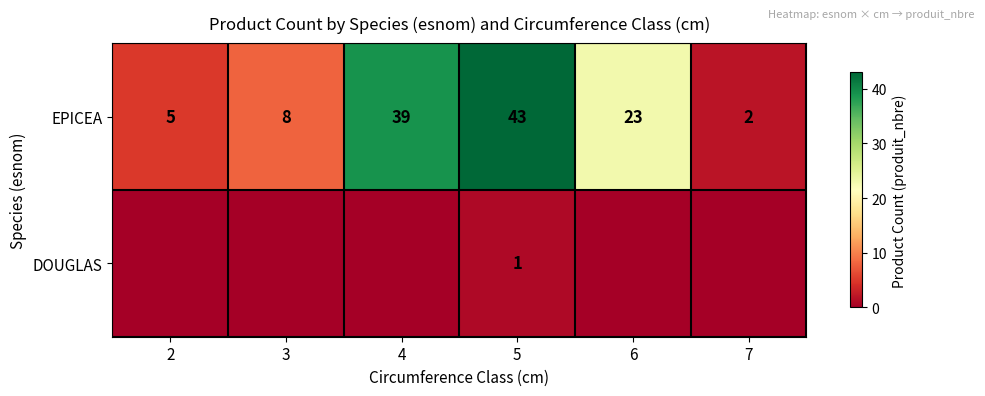

What is the average value of the EPICEA series?

20